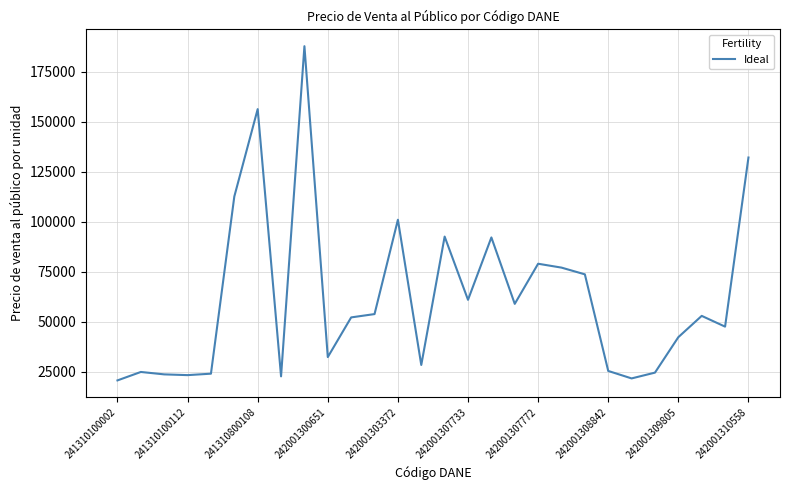

What is the difference between the maximum and minimum values?

167258